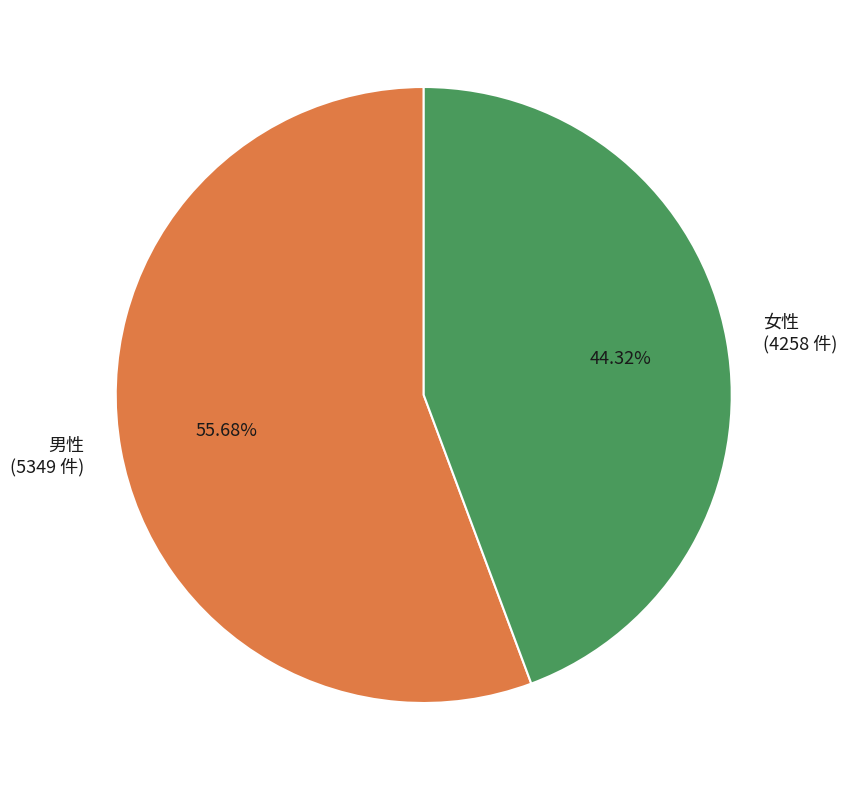

To the nearest percent, what is the average slice percentage?

50%